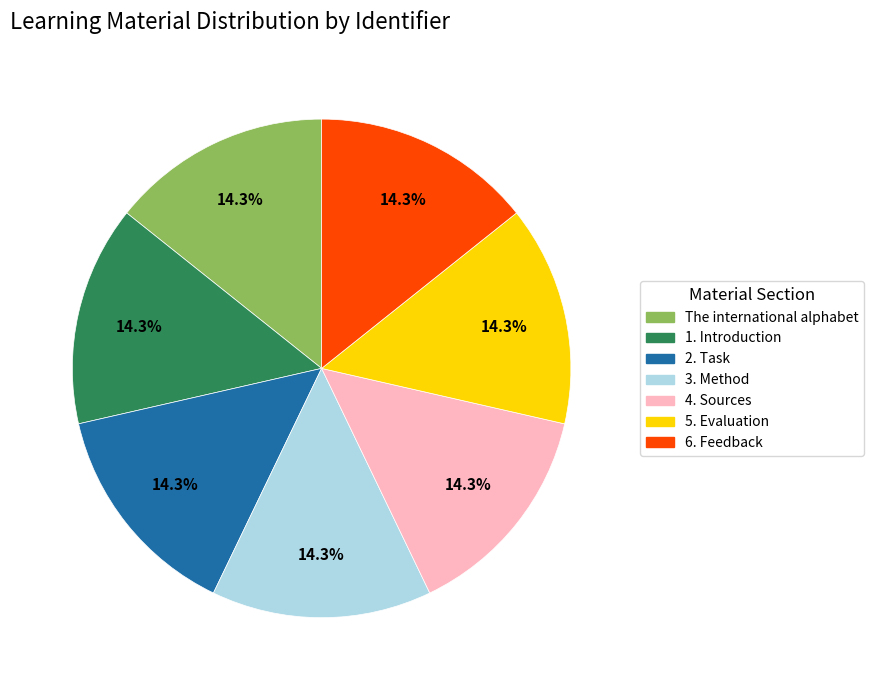

What is the ratio of the value at 2. Task to the value at 6. Feedback?

1.0